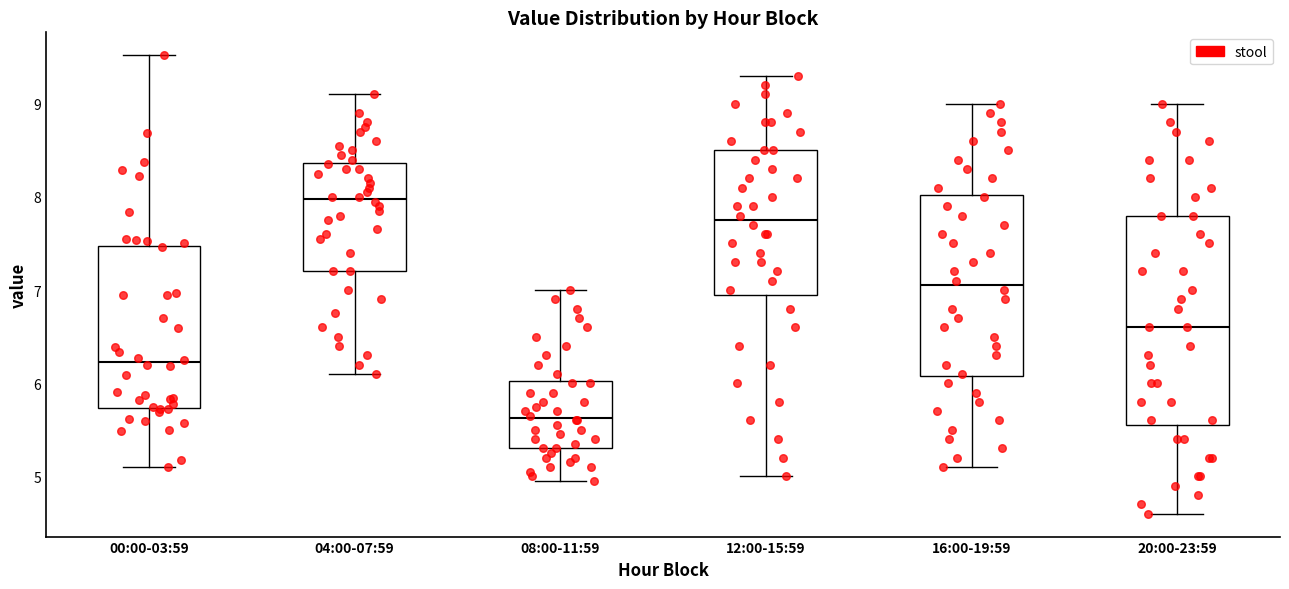

Reading left to right, read every box against the y-axis: the position of its median line, the range the box covers, and the ends of its whiskers. The values are not printed on the chart, so give them approximately, as read against the axis.

00:00-03:59: median 6.2, box 5.7 to 7.5, whiskers 5.1 to 9.5
04:00-07:59: median 8.0, box 7.2 to 8.4, whiskers 6.1 to 9.1
08:00-11:59: median 5.6, box 5.3 to 6.0, whiskers 5.0 to 7.0
12:00-15:59: median 7.8, box 7.0 to 8.5, whiskers 5.0 to 9.3
16:00-19:59: median 7.1, box 6.1 to 8.0, whiskers 5.1 to 9.0
20:00-23:59: median 6.6, box 5.6 to 7.8, whiskers 4.6 to 9.0